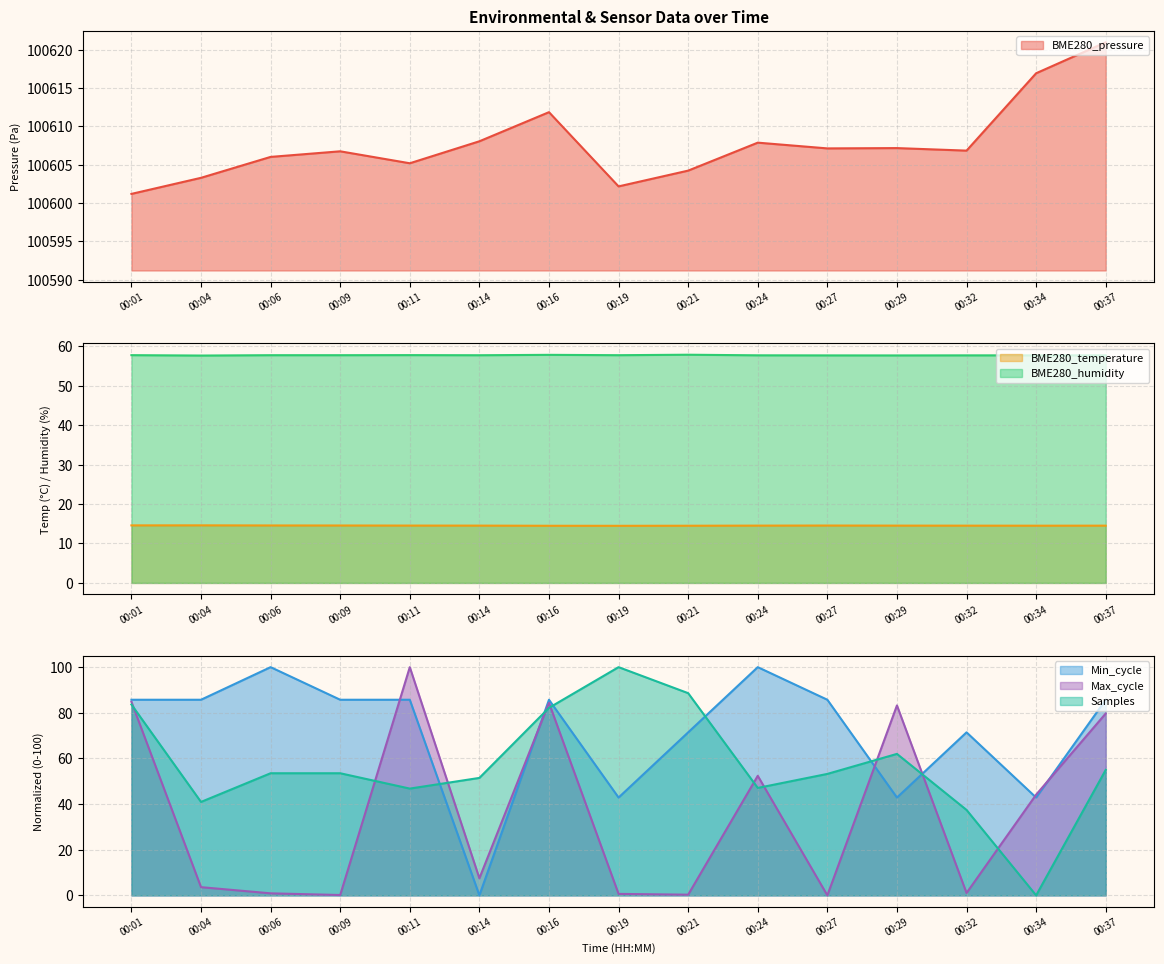

At how many categories does at least one series exceed 4493?

15